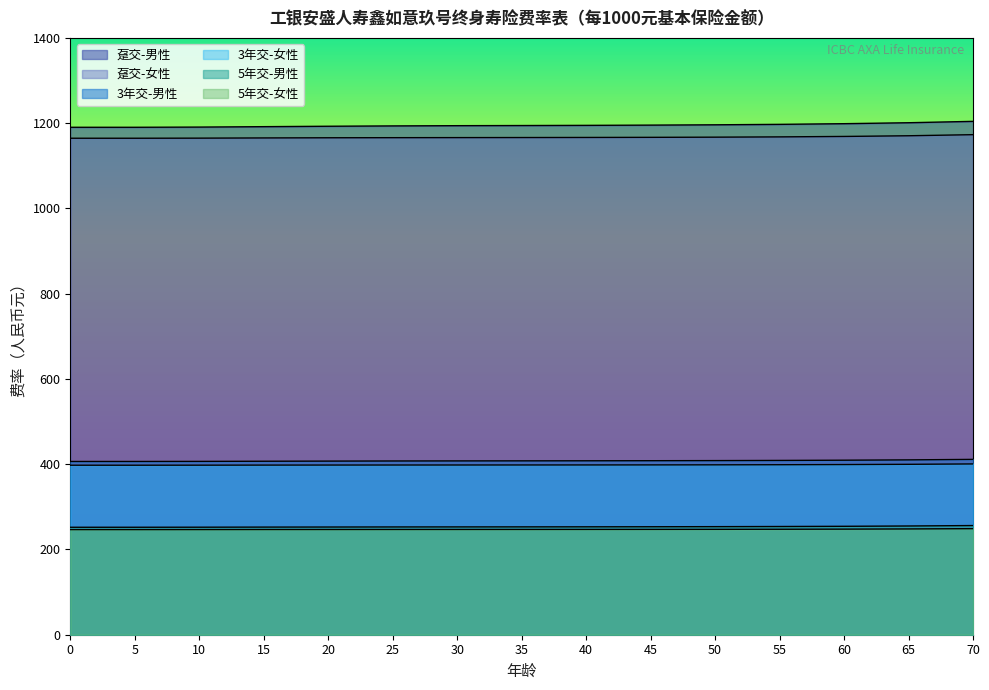

True or false: 趸交-男性 has a value of 1550.9 at 15.

False